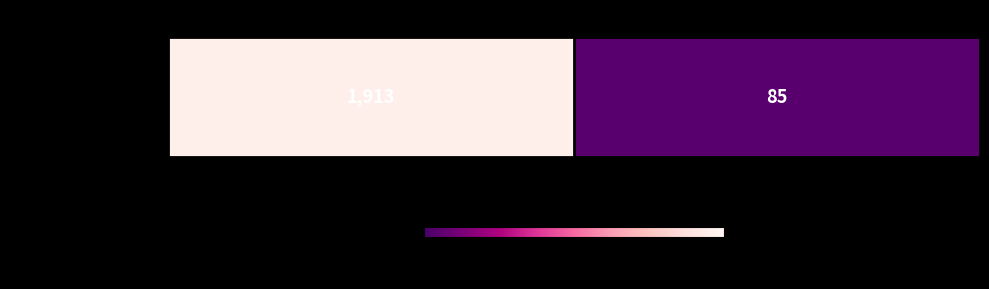

The value at All Others is 85. True or false?

True